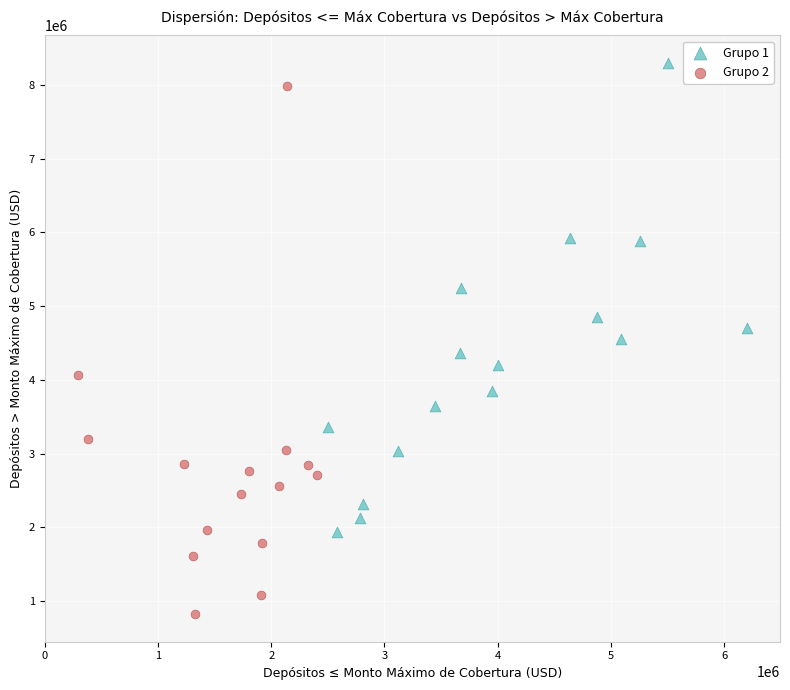

Which series has the largest Y range (max minus min)?

Grupo 2